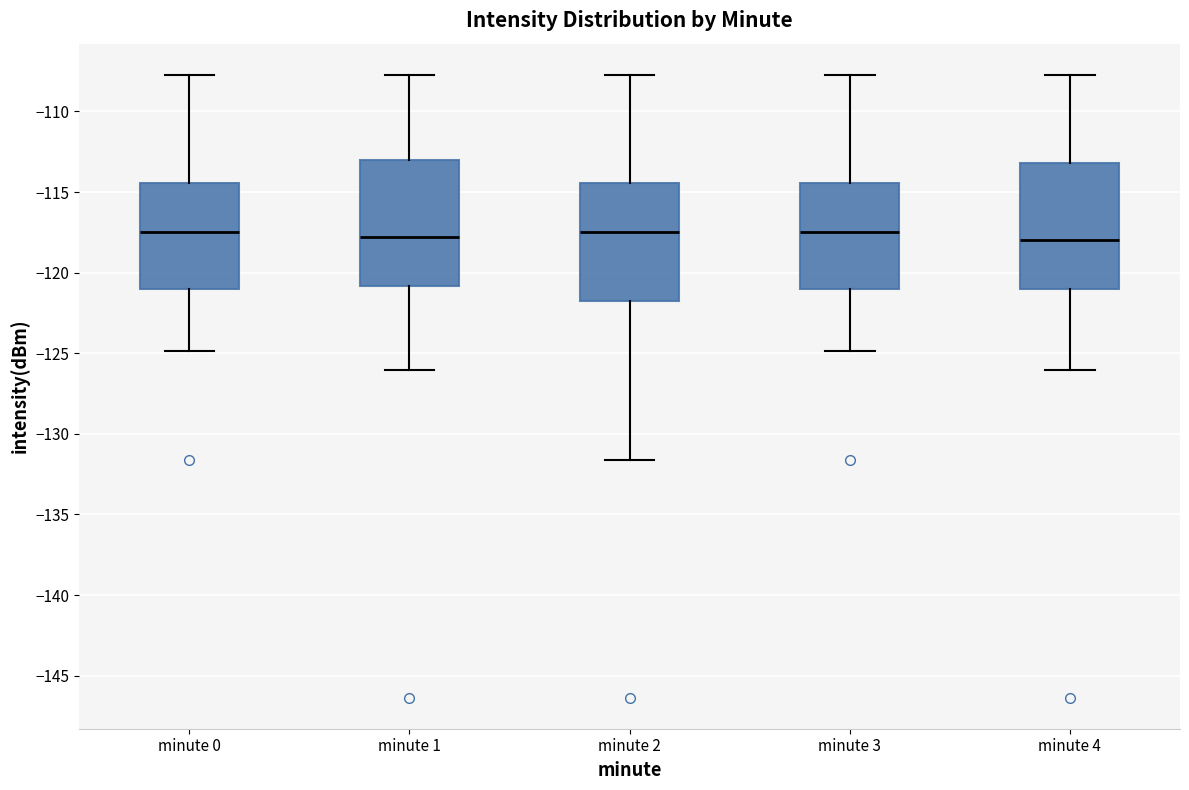

Reading left to right, transcribe this box plot: for each box, give where its median line is, the range the box spans, and where its two whiskers end, as read against the y-axis. The values are not printed on the chart, so give them approximately, as read against the axis.

minute 0: median -117.5, box -121.0 to -114.5, whiskers -125.0 to -107.5
minute 1: median -118.0, box -121.0 to -113.0, whiskers -126.0 to -107.5
minute 2: median -117.5, box -122.0 to -114.5, whiskers -131.5 to -107.5
minute 3: median -117.5, box -121.0 to -114.5, whiskers -125.0 to -107.5
minute 4: median -118.0, box -121.0 to -113.0, whiskers -126.0 to -107.5